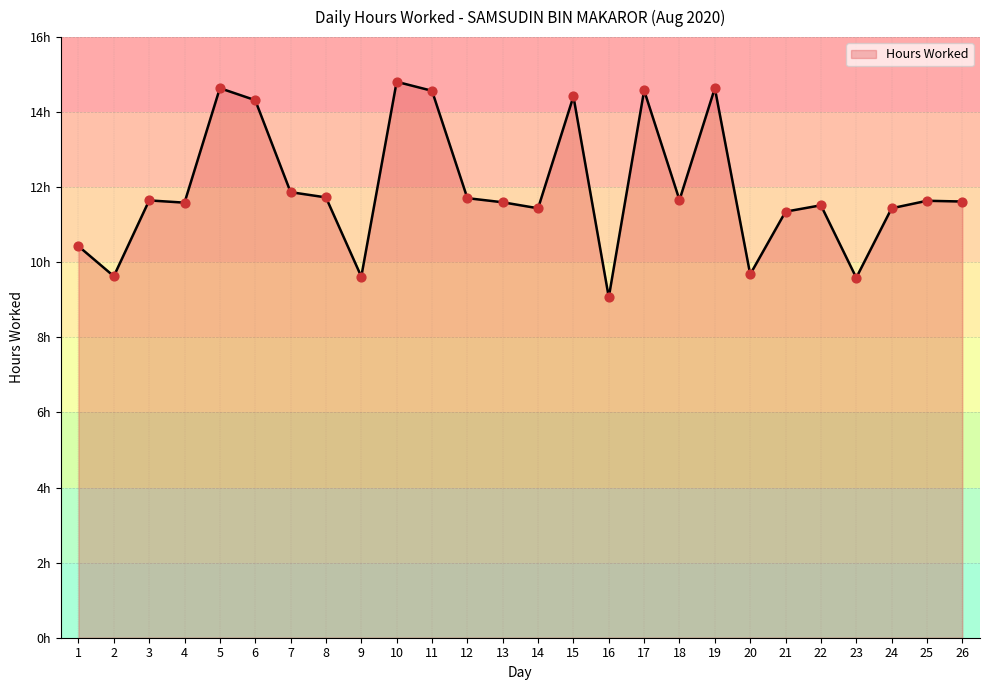

Which has a higher value, 26 or 12?

12